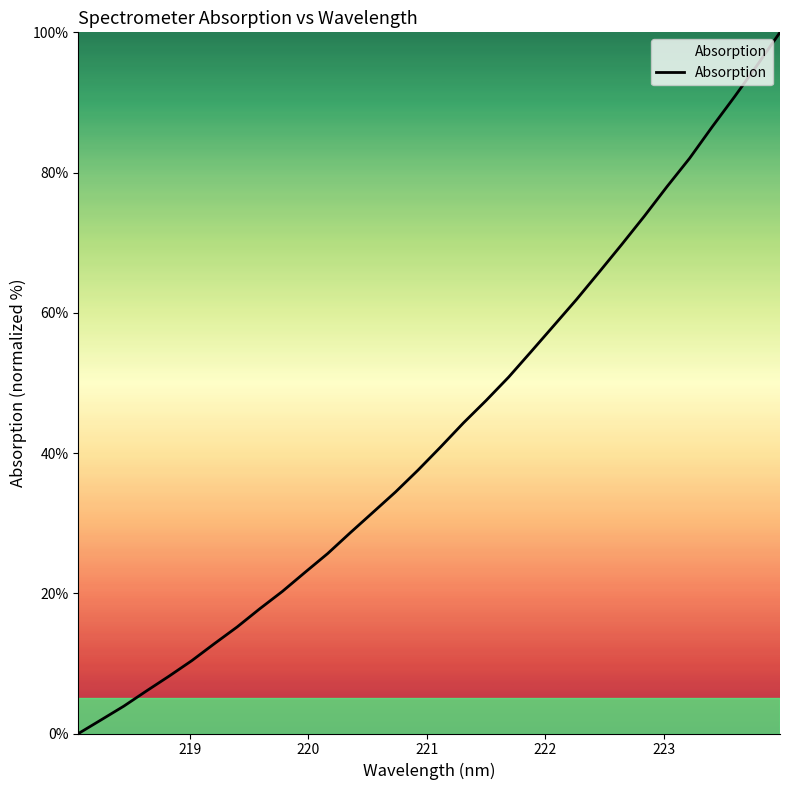

What is the greatest value displayed?

100.0